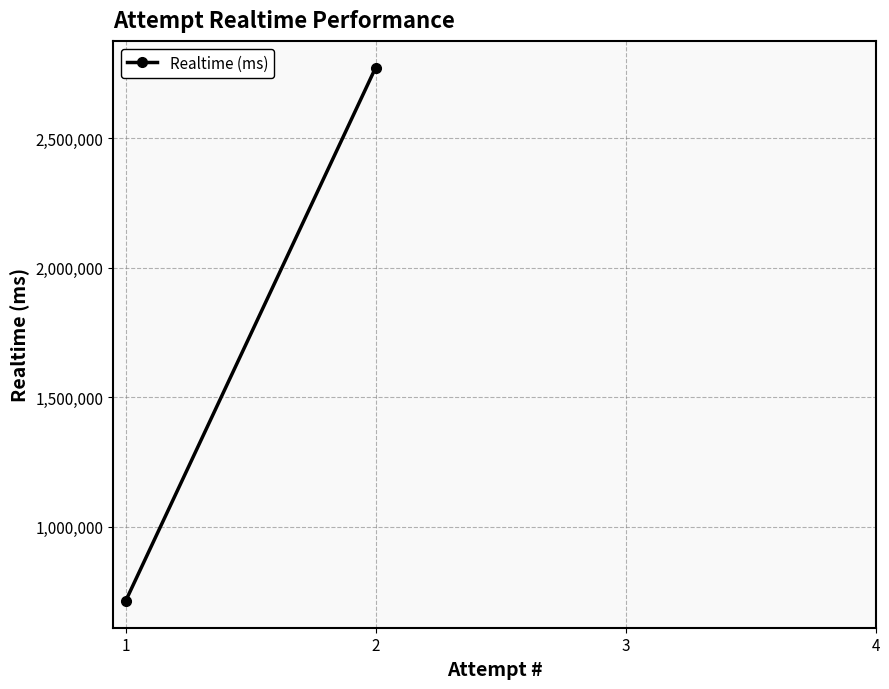

True or false: the data shows 440257 at 1.

False